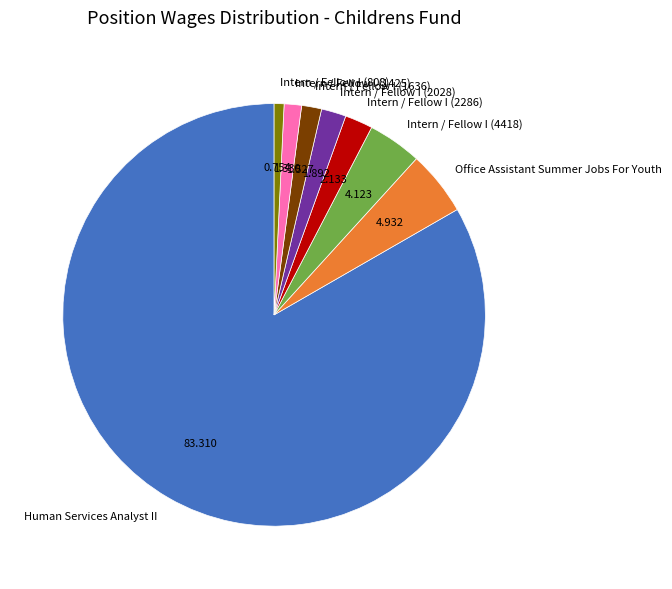

Is the sum of Office Assistant Summer Jobs For Youth and Intern / Fellow I (1636) greater than half?

No